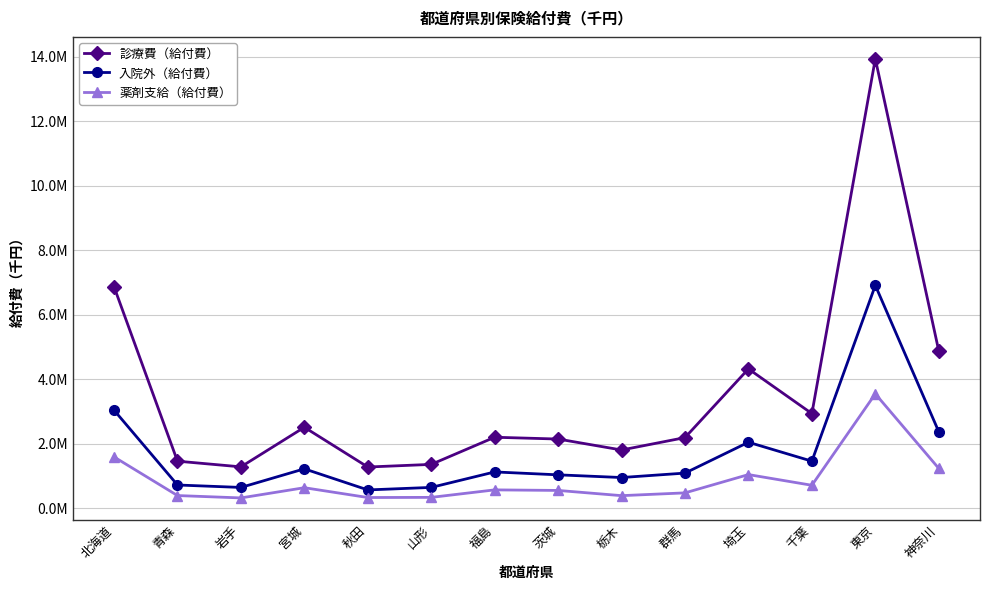

At how many categories does at least one series exceed 7250890?

1